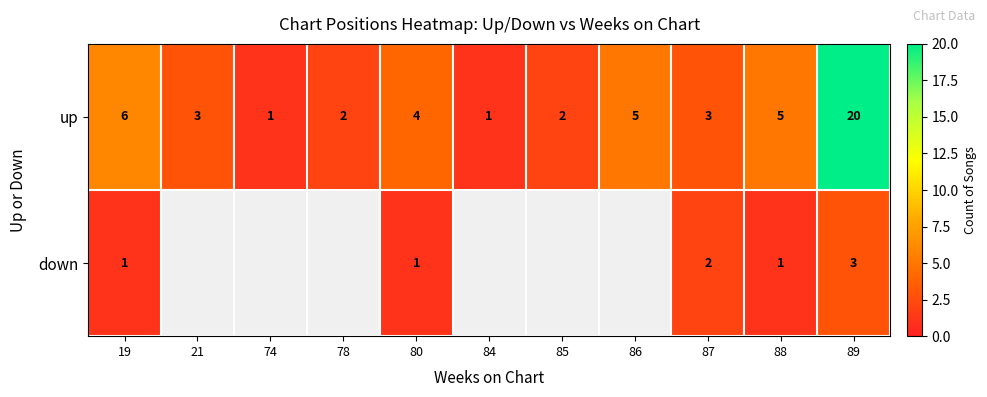

Which category has the highest value in the up series?

89